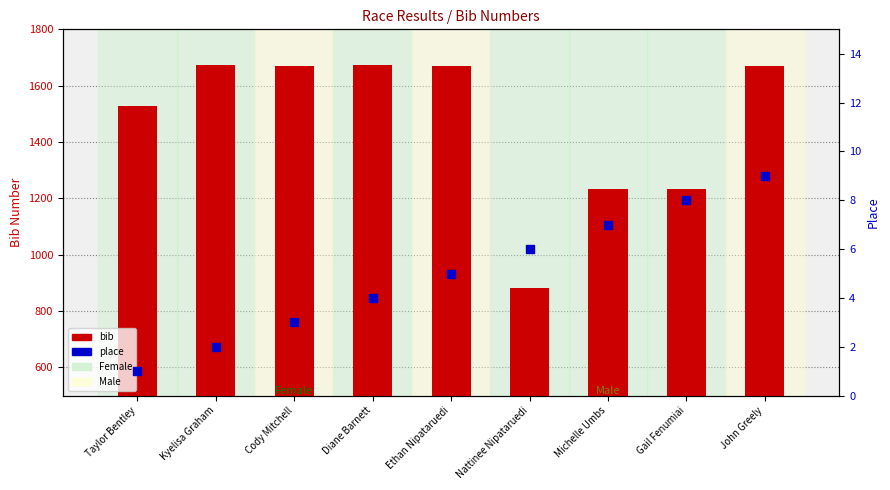

Which series has the widest spread of Y values?

bib